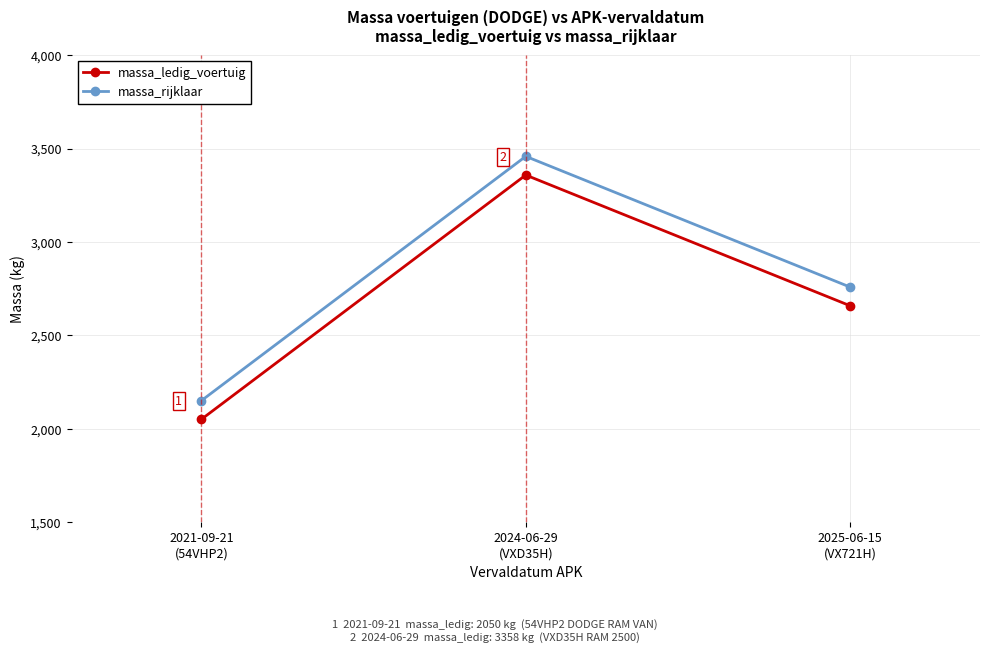

List the labels in order of massa_ledig_voertuig value, largest first.

2024-06-29
(VXD35H), 2025-06-15
(VX721H), 2021-09-21
(54VHP2)